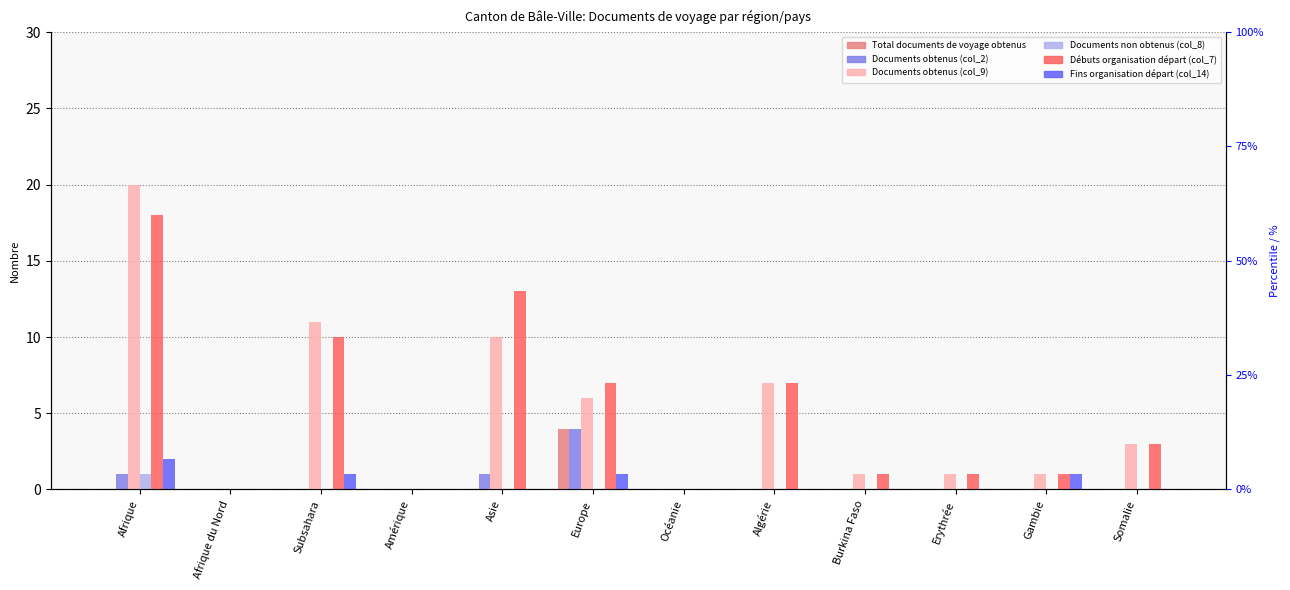

At which category is the sum across all series the highest?

Afrique